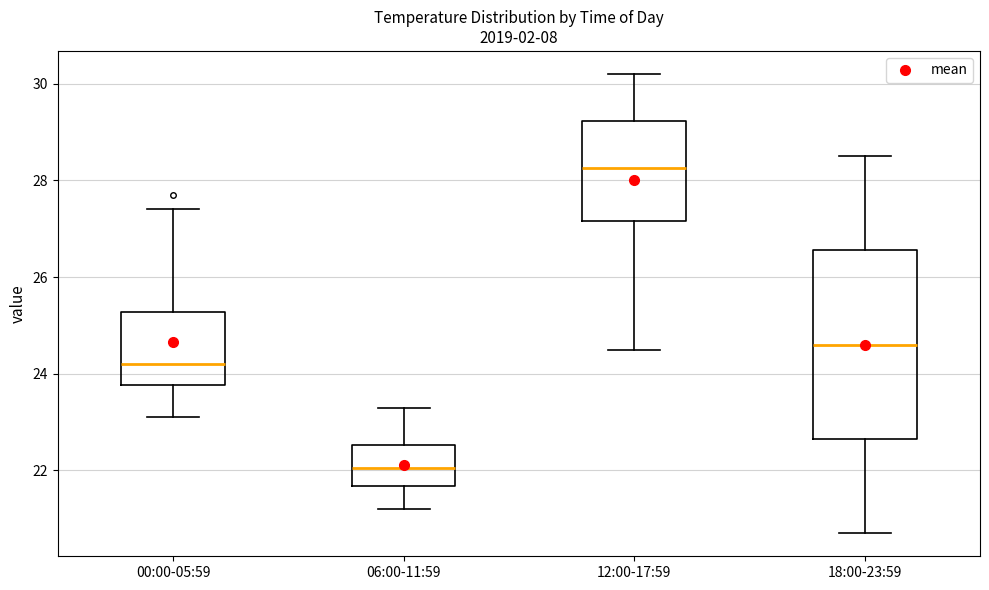

Reading left to right, read every box against the y-axis: the position of its median line, the range the box covers, and the ends of its whiskers. The values are not printed on the chart, so give them approximately, as read against the axis.

00:00-05:59: median 24.2, box 23.8 to 25.2, whiskers 23.2 to 27.4
06:00-11:59: median 22.0, box 21.6 to 22.6, whiskers 21.2 to 23.4
12:00-17:59: median 28.2, box 27.2 to 29.2, whiskers 24.6 to 30.2
18:00-23:59: median 24.6, box 22.6 to 26.6, whiskers 20.8 to 28.6